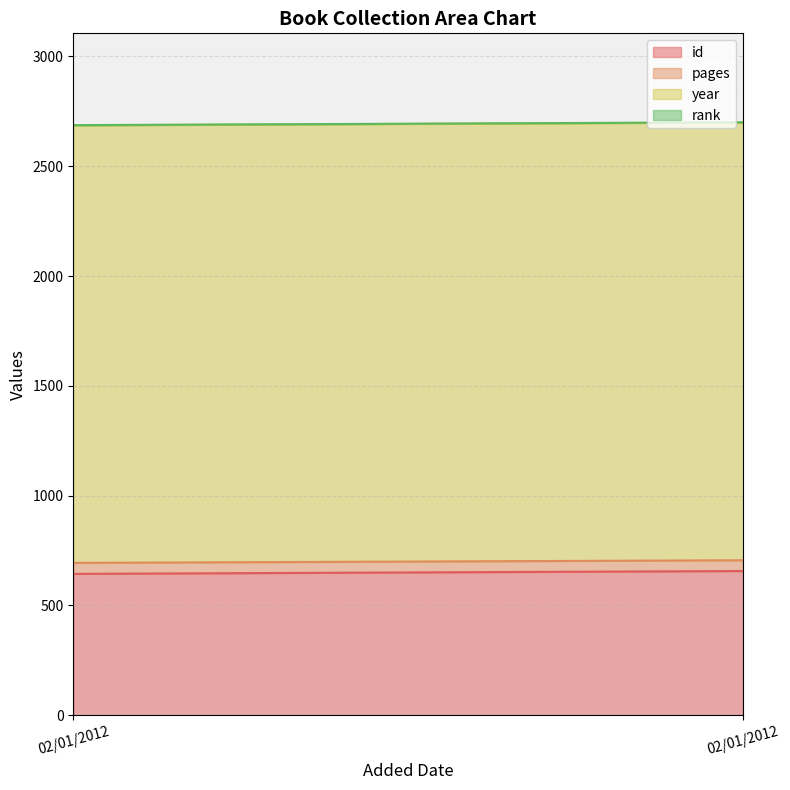

Is the value of pages at 02/01/2012 greater than the value of id at 02/01/2012?

No